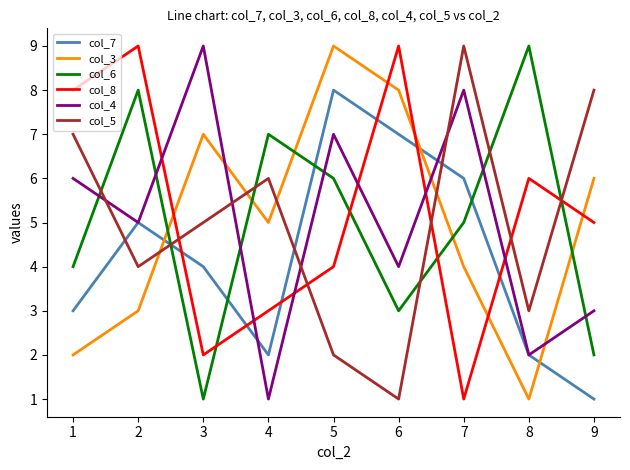

Does the chart have visible grid lines?

No